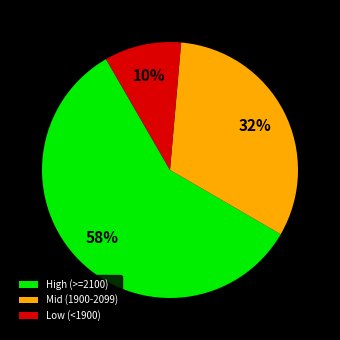

How many slices are in this pie chart?

3